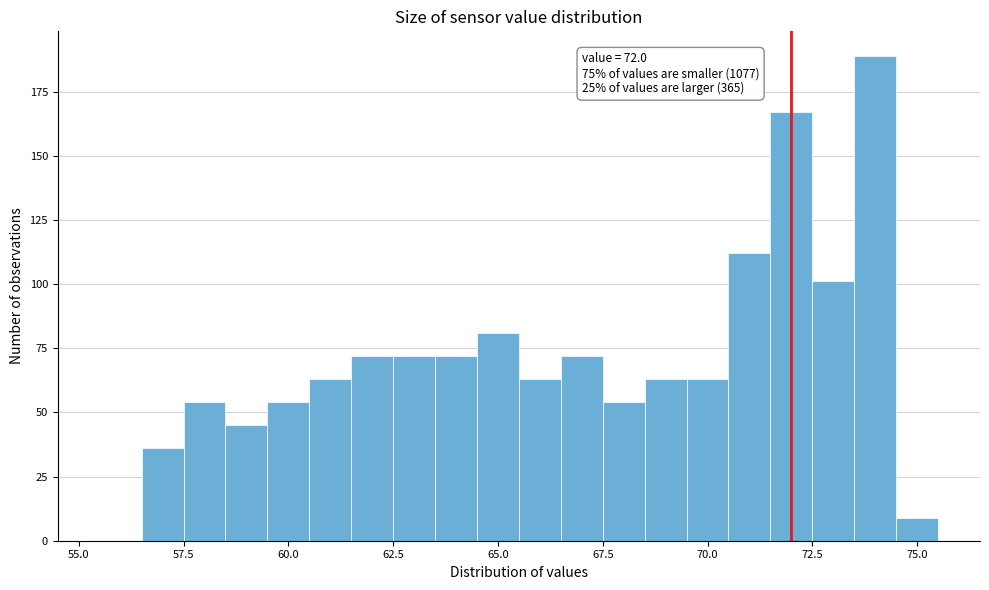

Read against the x-axis, roughly where is the centre of the tallest bar?

74.0